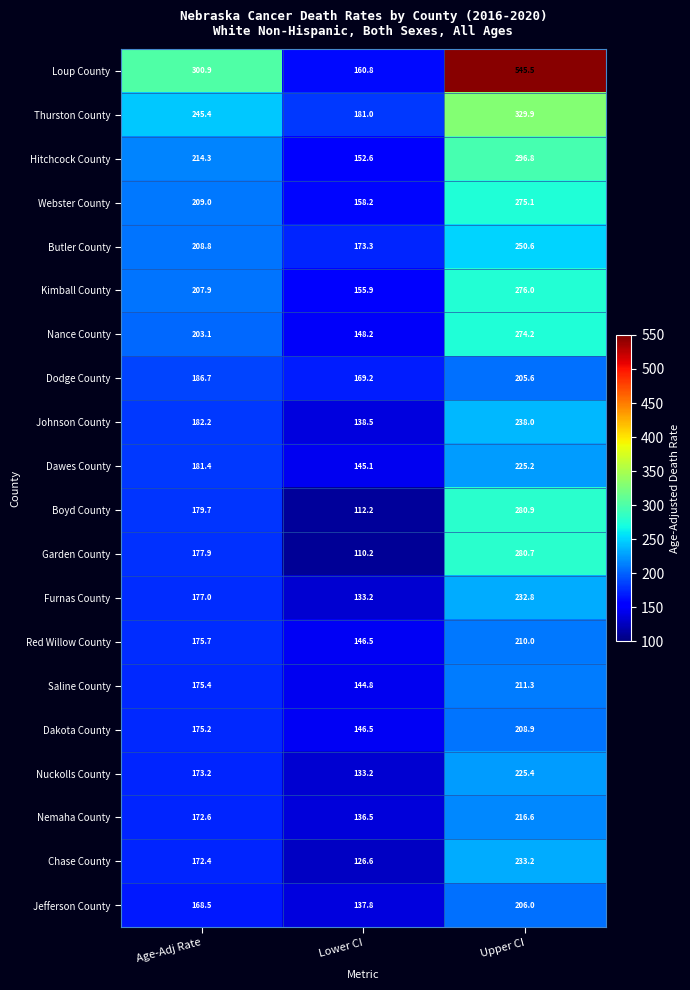

At how many categories does at least one series exceed 514?

1